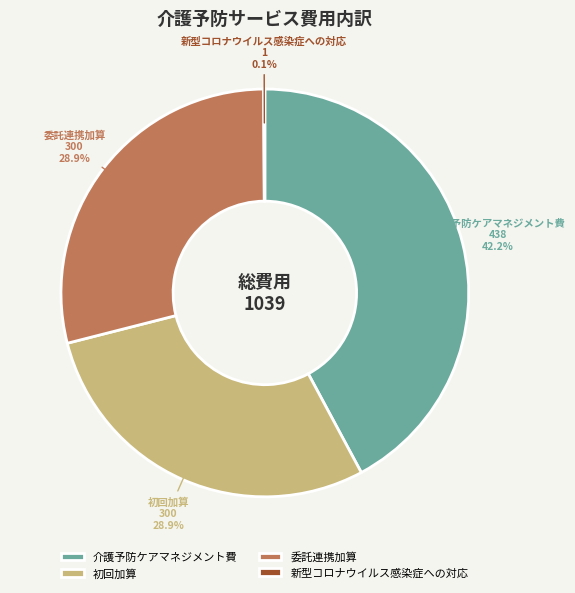

Do 介護予防ケアマネジメント費 and 初回加算 together represent more than half of the pie?

Yes